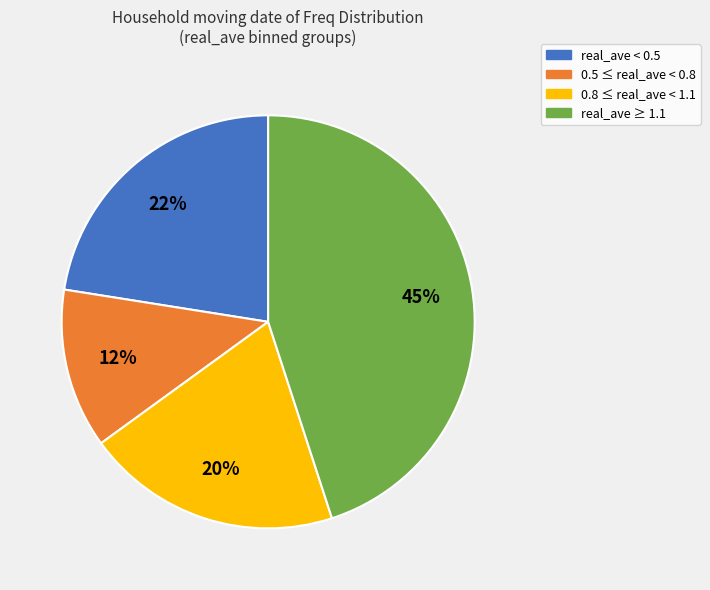

To the nearest percent, what is the average slice percentage?

25%